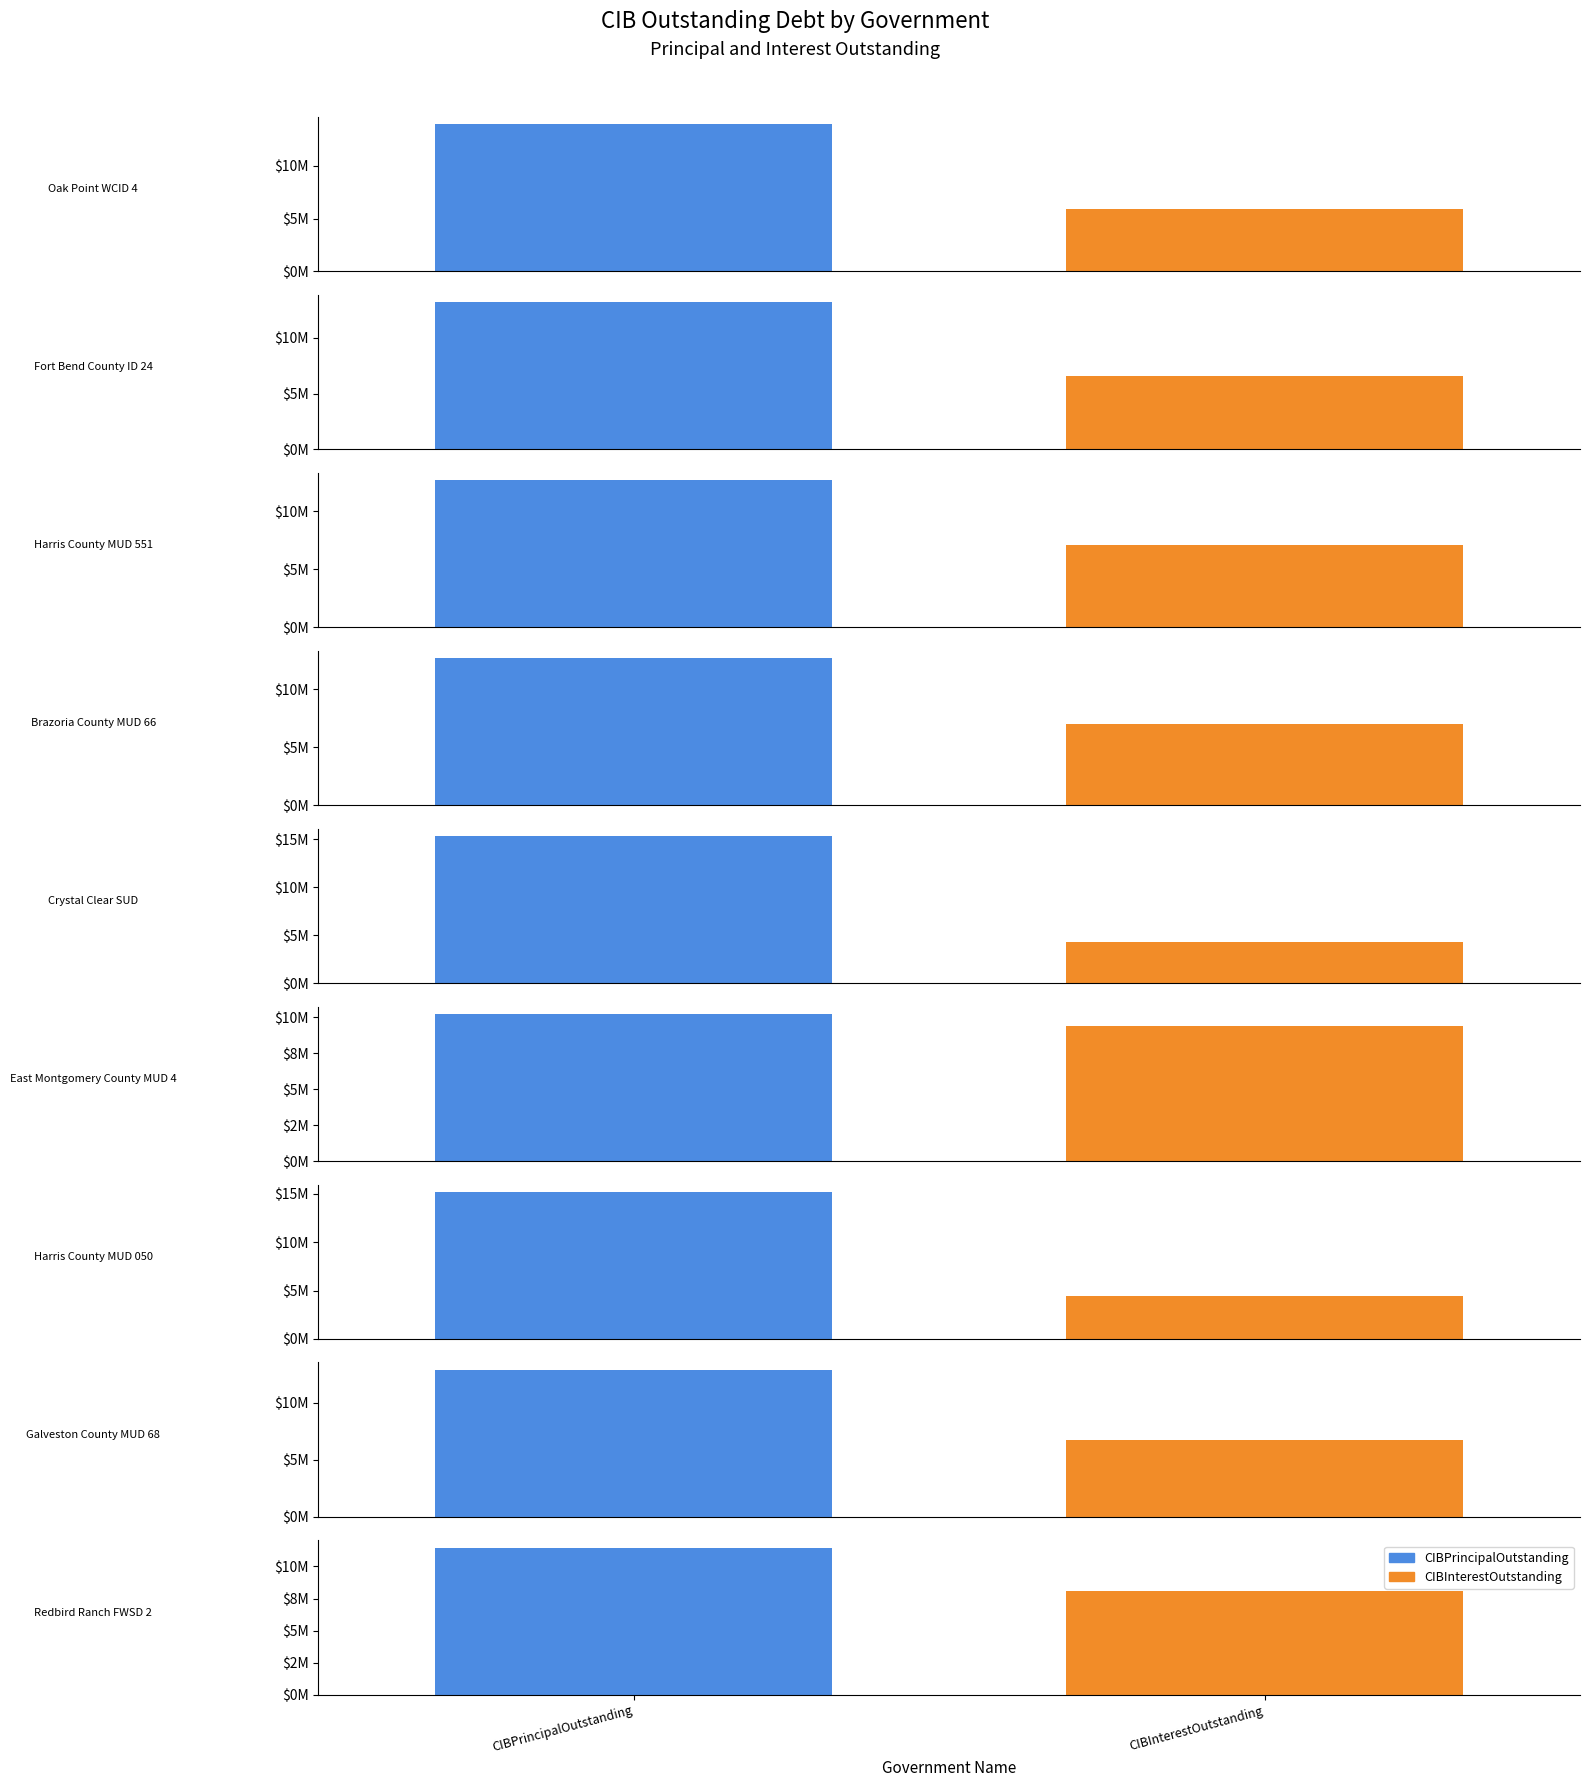

What is the label of the 9th bar from the right?

Oak Point WCID 4